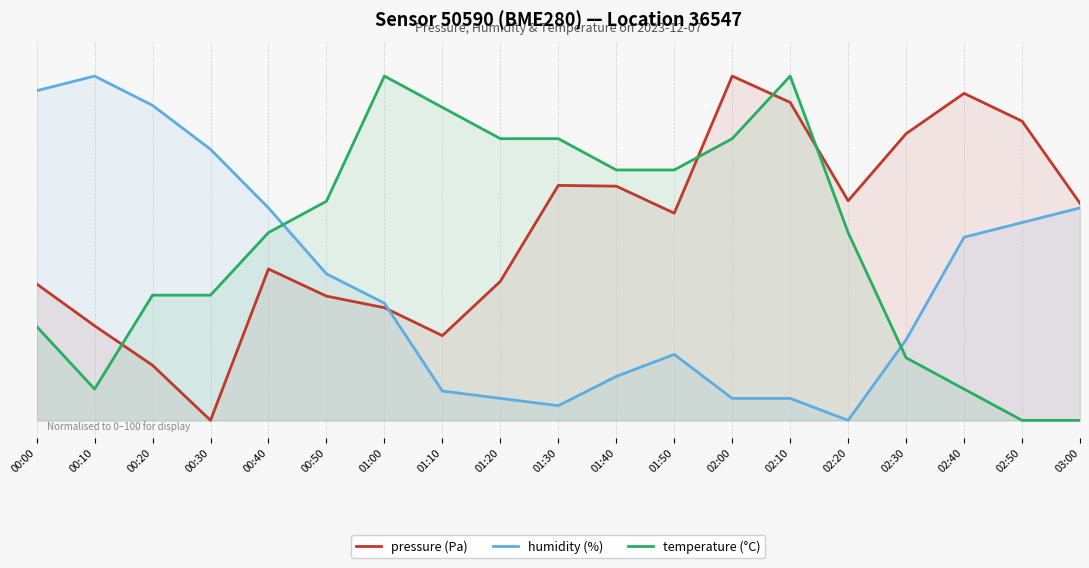

Which category has the highest value in the pressure (Pa) series?

02:00